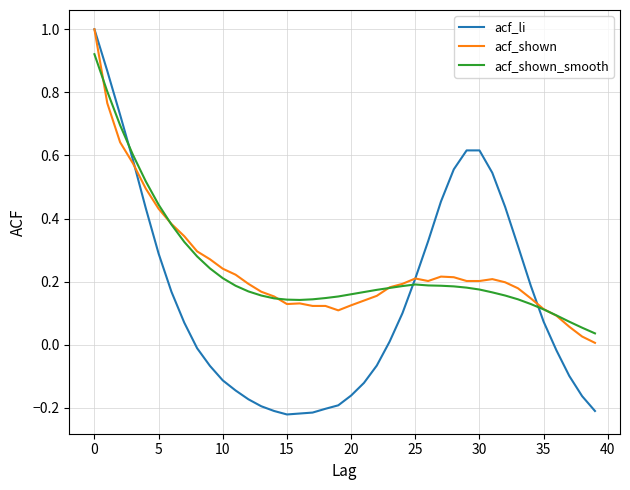

What is the highest value of the acf_li series?

1.0